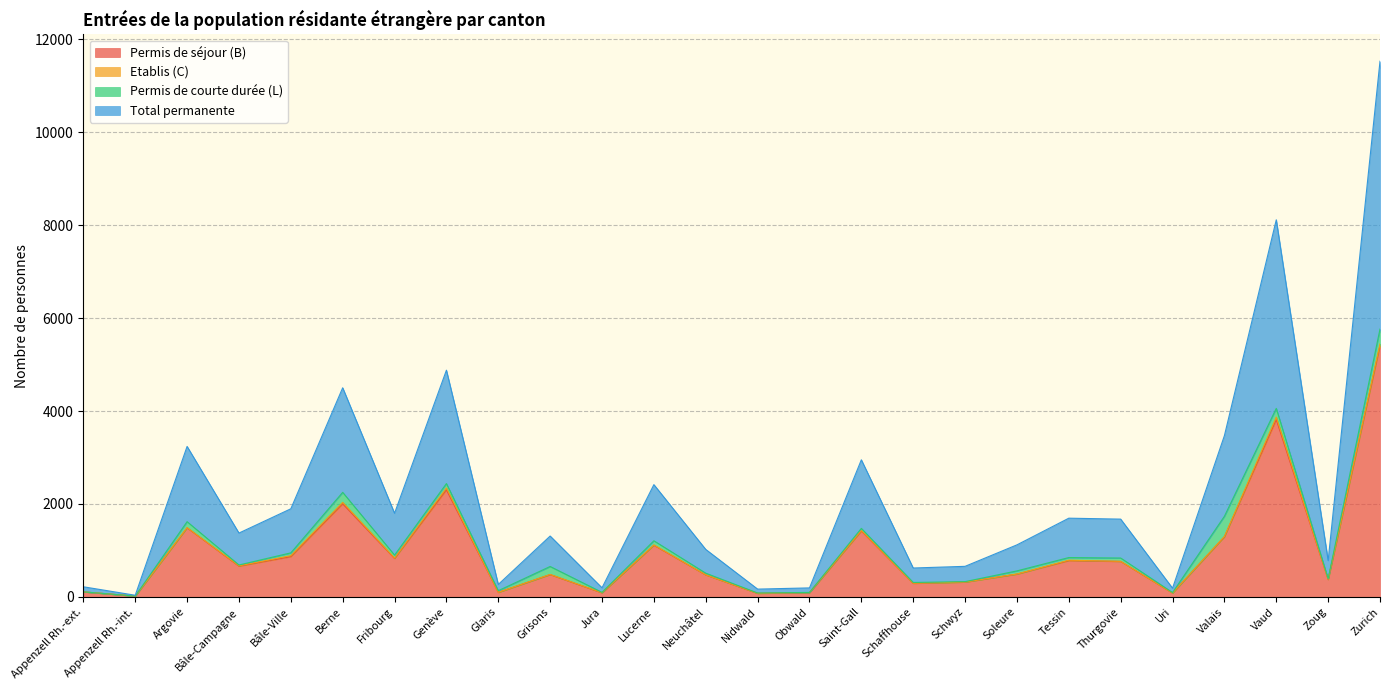

Rank the categories by Permis de séjour (B) value from lowest to highest.

Appenzell Rh.-int., Nidwald, Uri, Jura, Obwald, Glaris, Appenzell Rh.-ext., Schaffhouse, Schwyz, Zoug, Neuchâtel, Grisons, Soleure, Bâle-Campagne, Thurgovie, Tessin, Fribourg, Bâle-Ville, Lucerne, Valais, Saint-Gall, Argovie, Berne, Genève, Vaud, Zurich